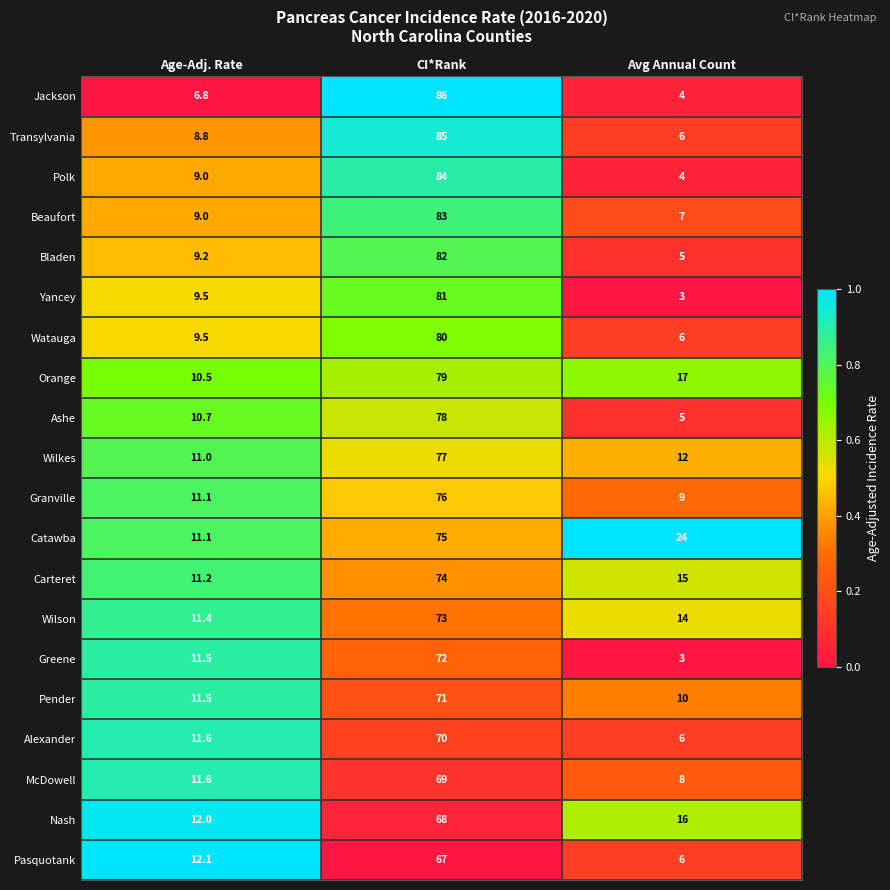

List the series in order of their peak value, lowest first.

Pasquotank, Nash, McDowell, Alexander, Pender, Greene, Wilson, Carteret, Catawba, Granville, Wilkes, Ashe, Orange, Watauga, Yancey, Bladen, Beaufort, Polk, Transylvania, Jackson